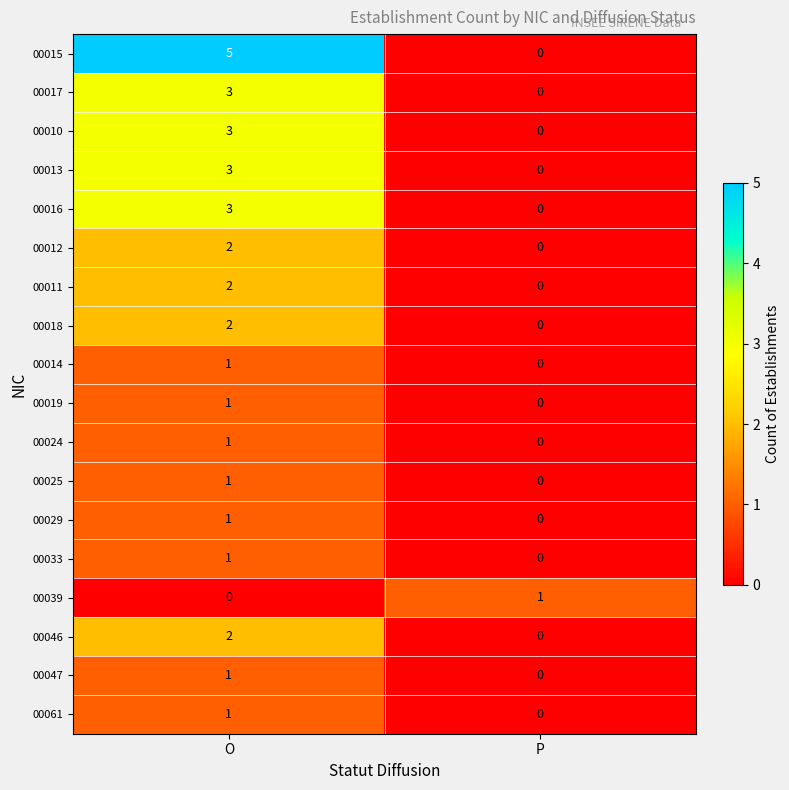

Which series changed the most between O and P?

00015